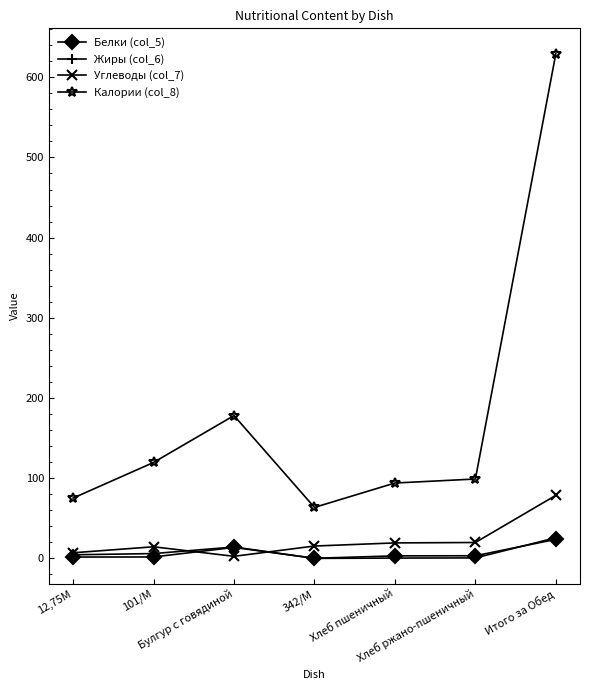

Which label corresponds to the largest value in the chart?

Итого за Обед